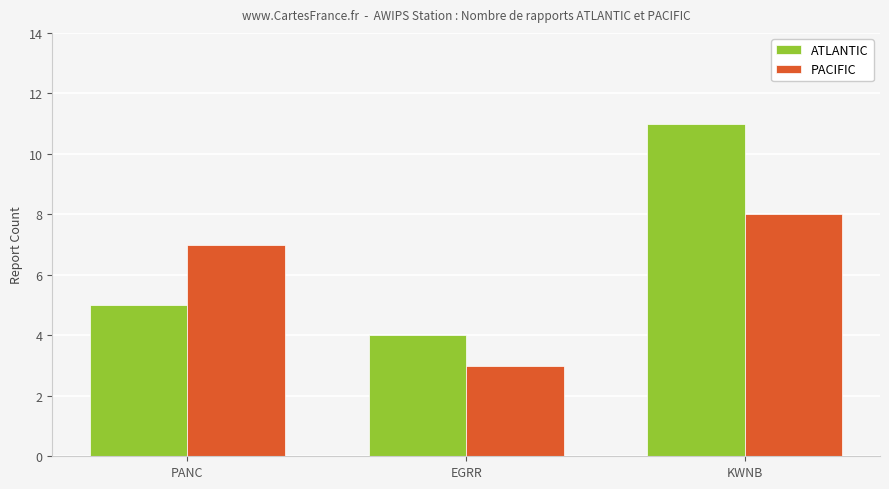

Reading left to right, extract all data points from this chart.

ATLANTIC: 5	4	11
PACIFIC: 7	3	8